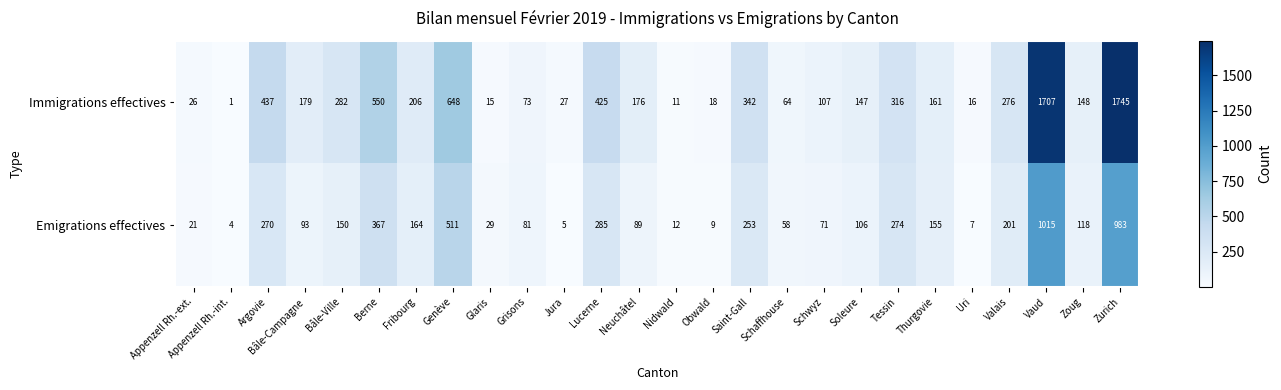

What value does the Emigrations effectives series have at Vaud?

1015